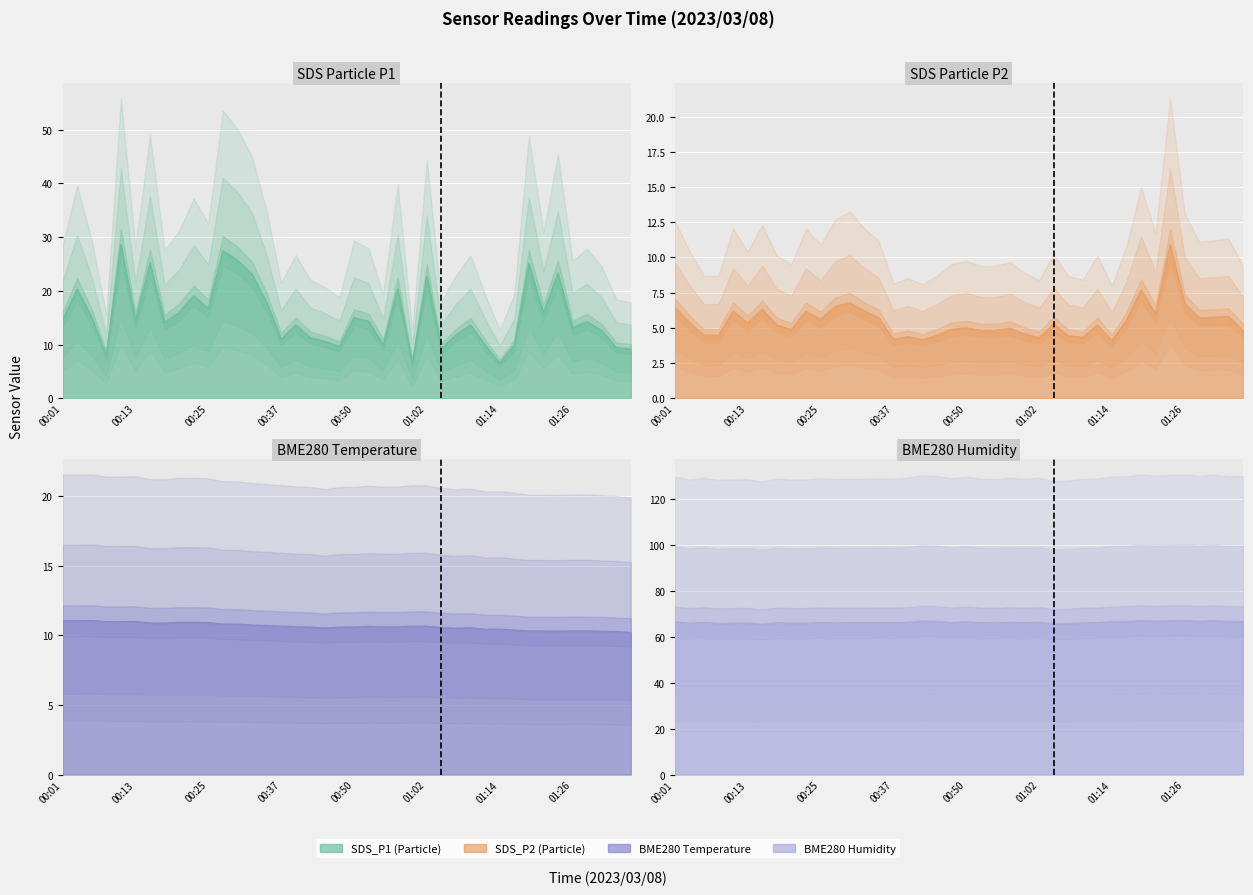

How many lines are shown in the chart?

4